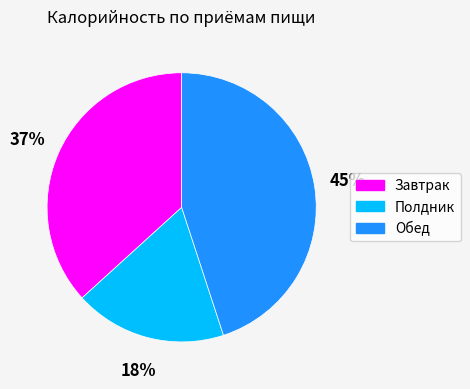

How many segments does this pie chart have?

3